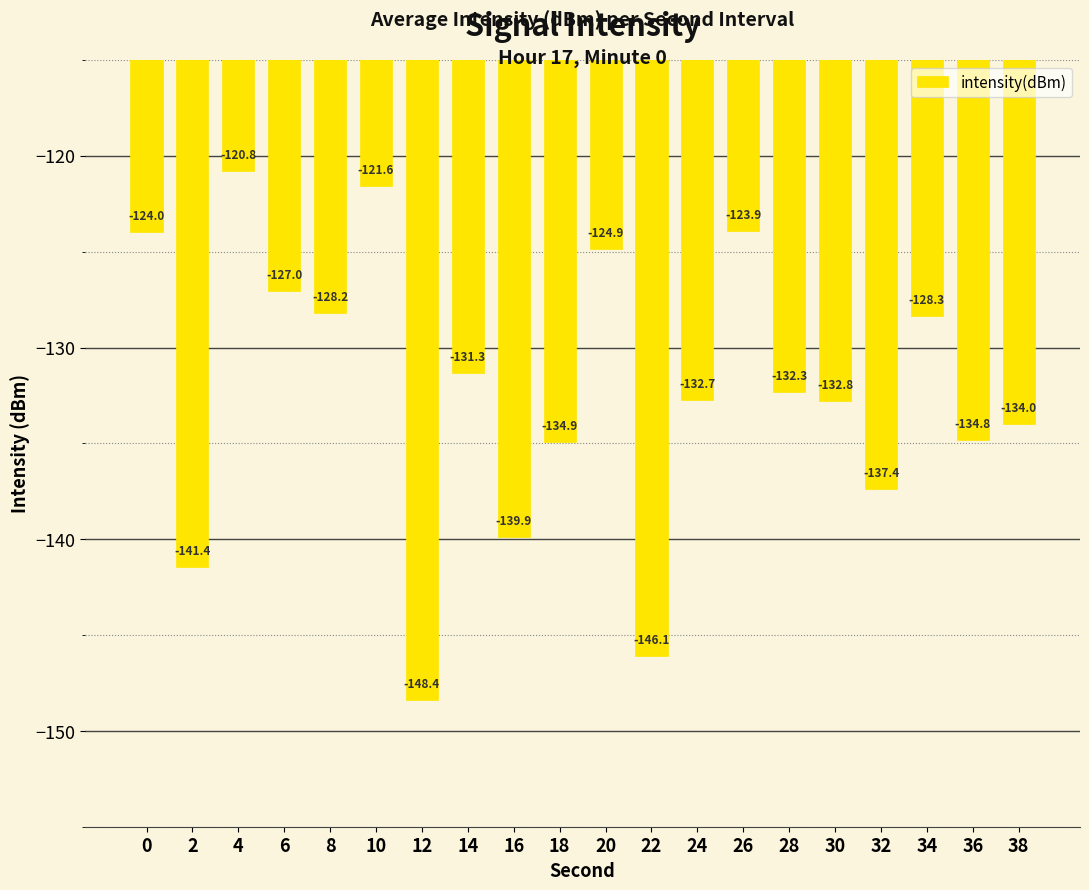

Read the value at 10.

-121.6